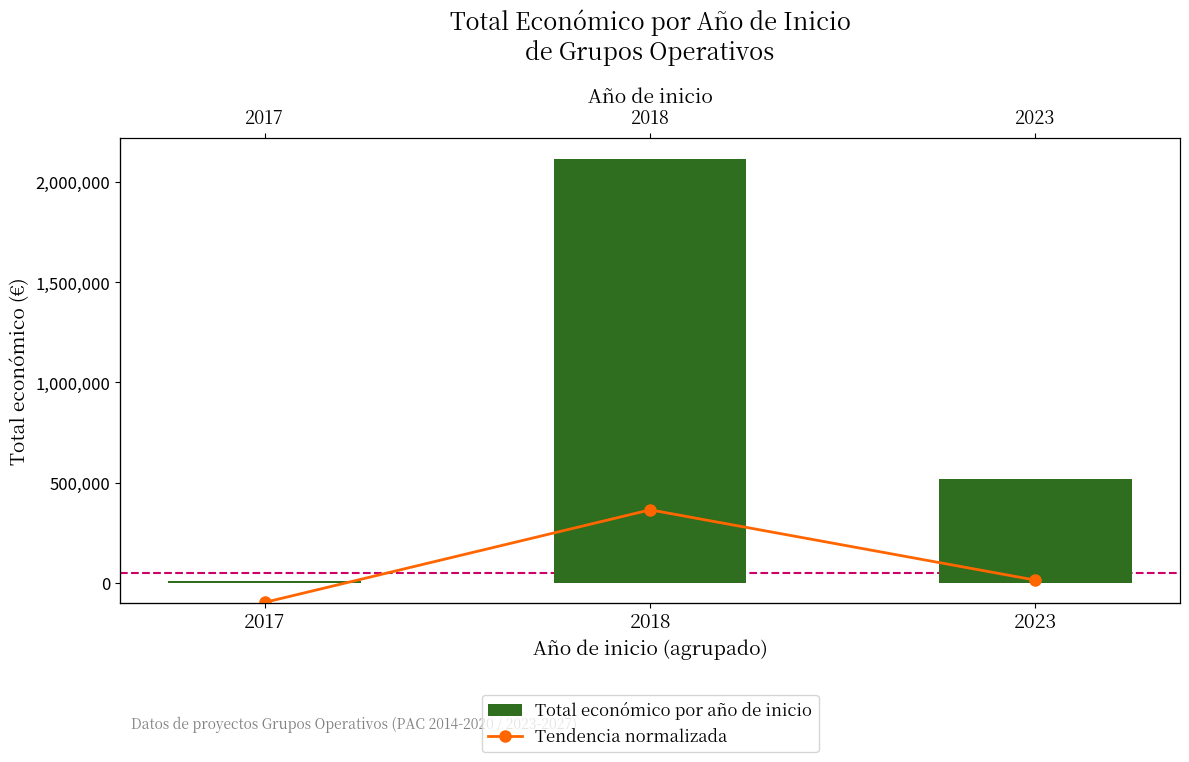

Which series has the largest range (max minus min)?

Total económico